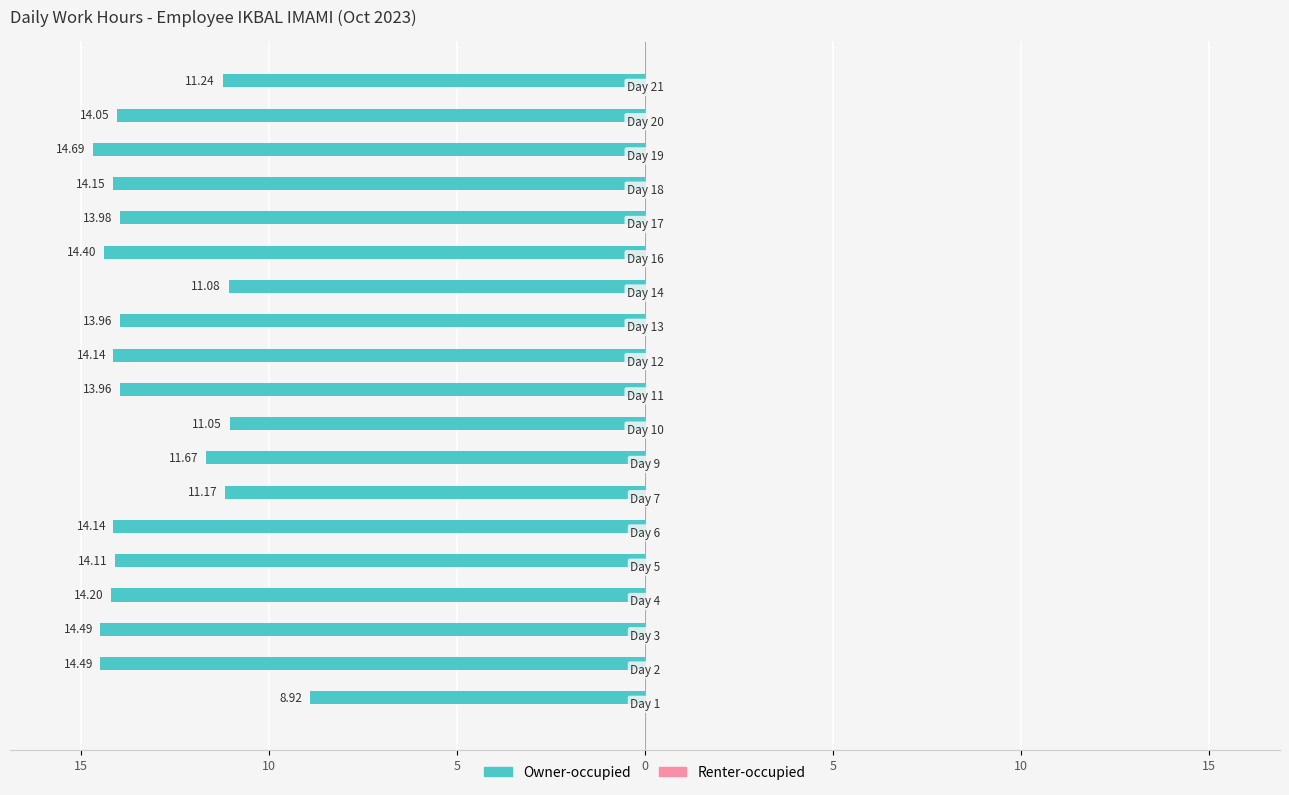

Does the chart contain any negative values?

Yes